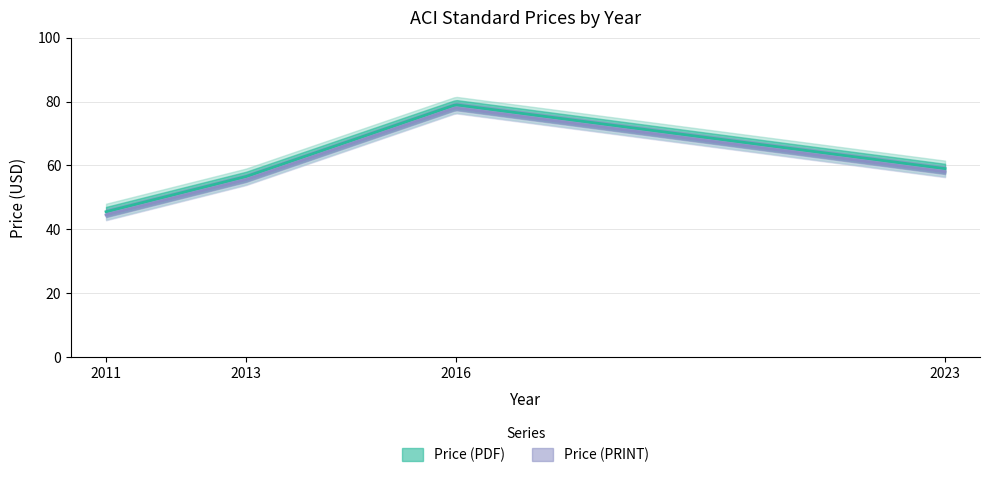

Is the value of Price (PDF) at 2011 greater than the value of Price (PRINT) at 2016?

No